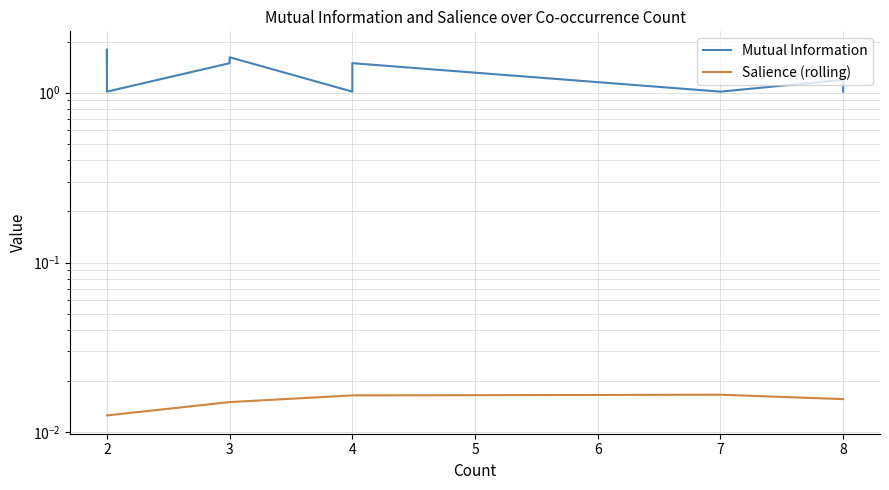

How many interior local valleys does the Mutual Information series have?

3